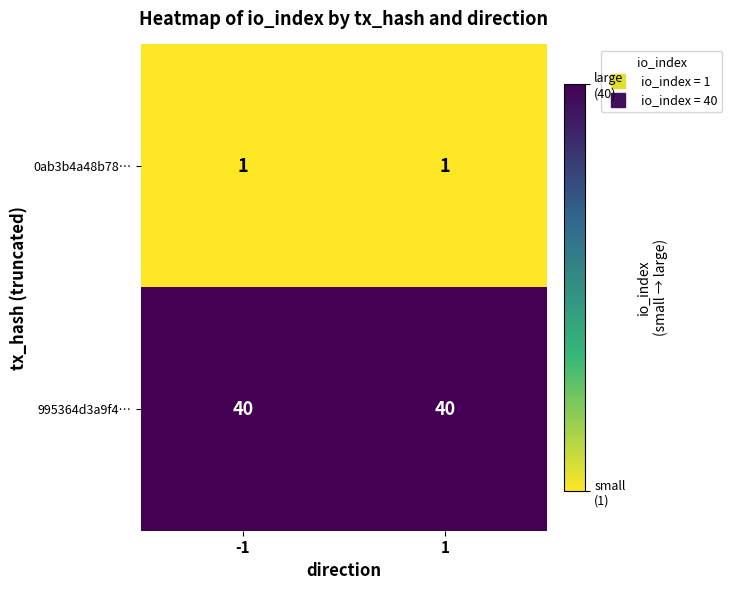

What is the difference between the highest and lowest values at 1?

39